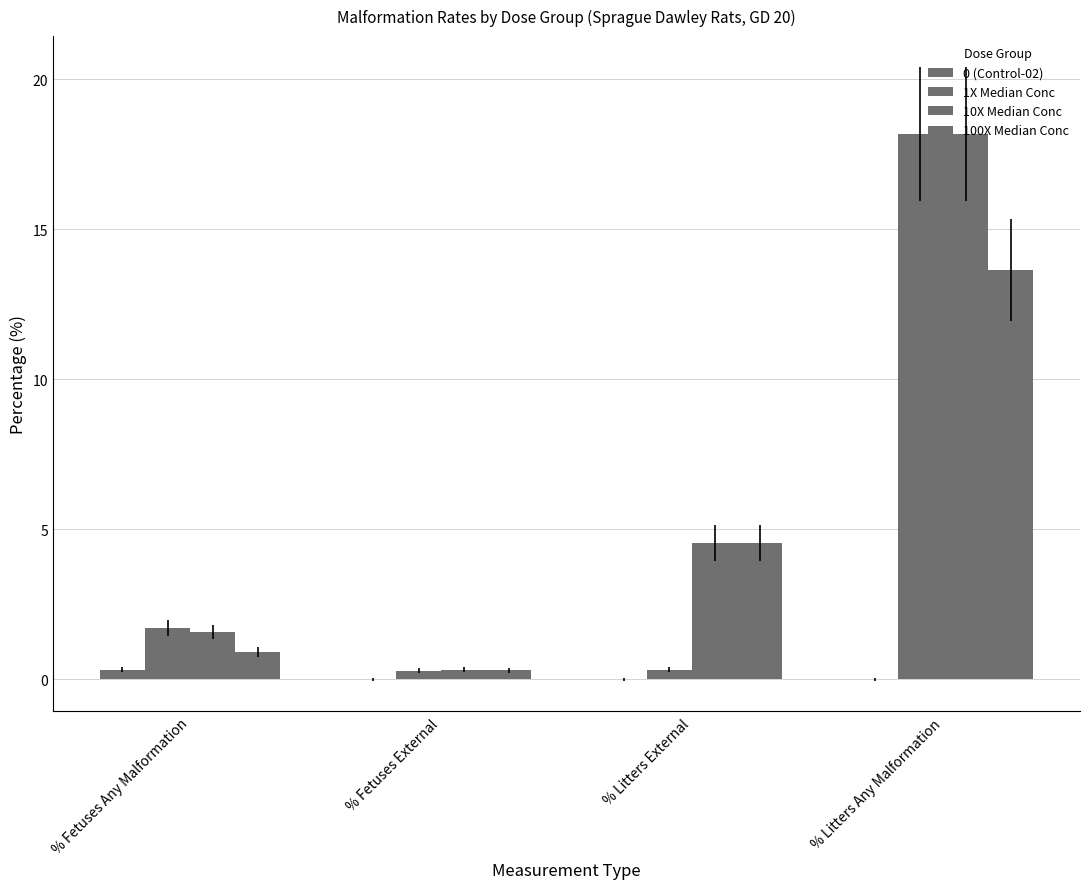

How many distinct data groups are displayed?

4